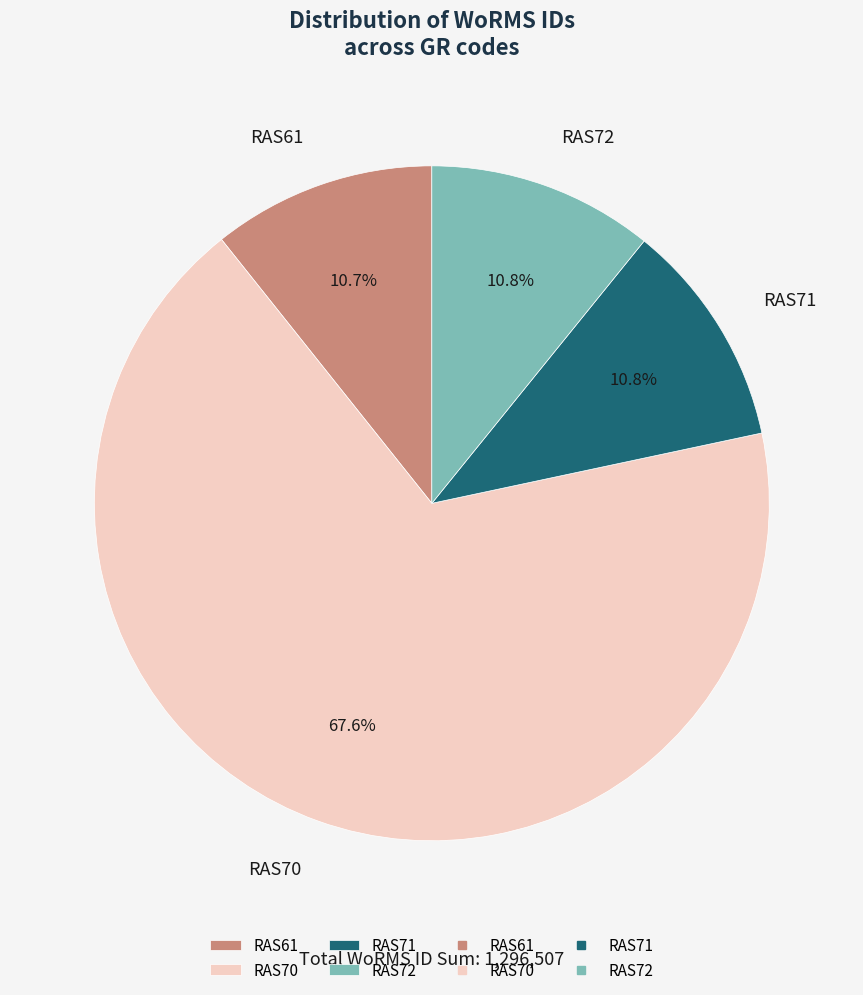

Which category has the biggest portion of the pie?

RAS70